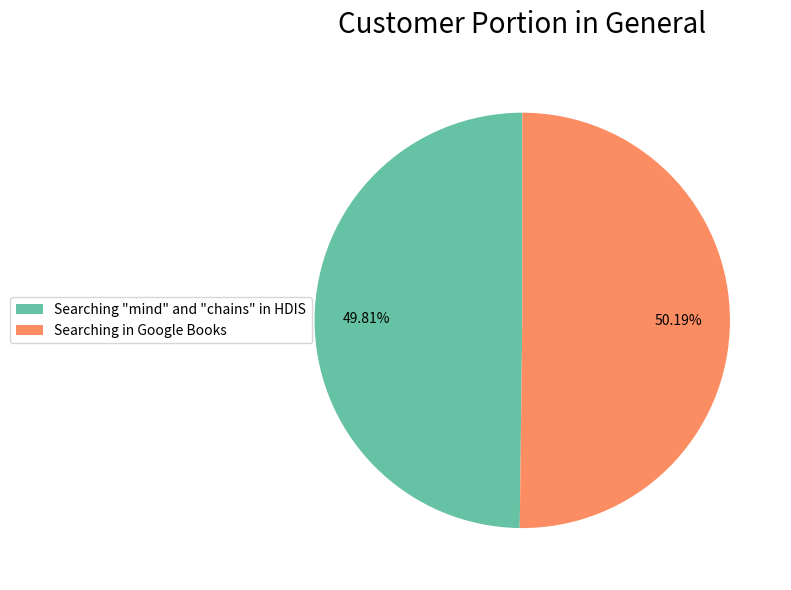

Is there any slice that represents more than half of the pie?

Yes